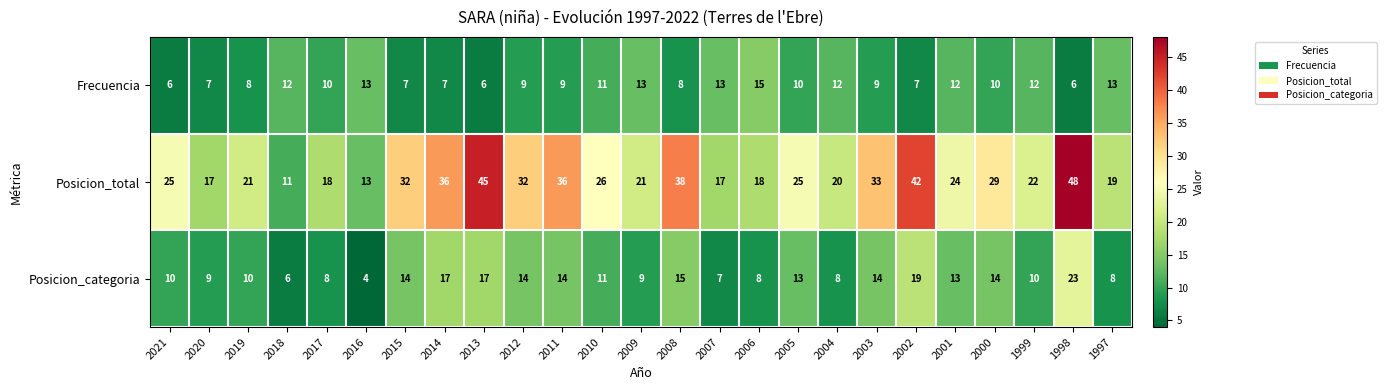

List the series in order of their peak value, highest first.

Posicion_total, Posicion_categoria, Frecuencia